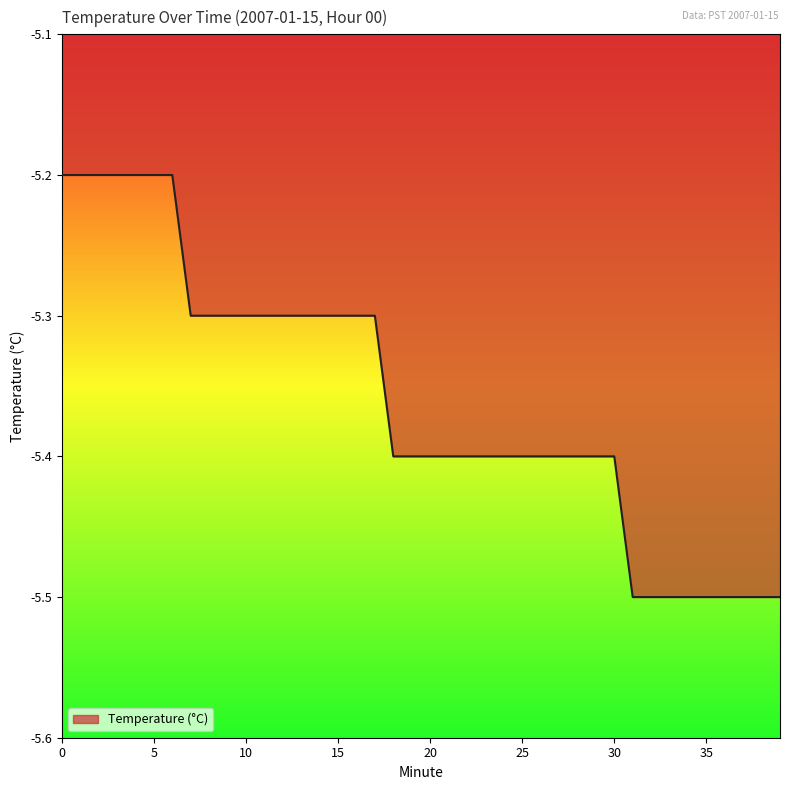

What is the maximum value shown in the chart?

-5.2